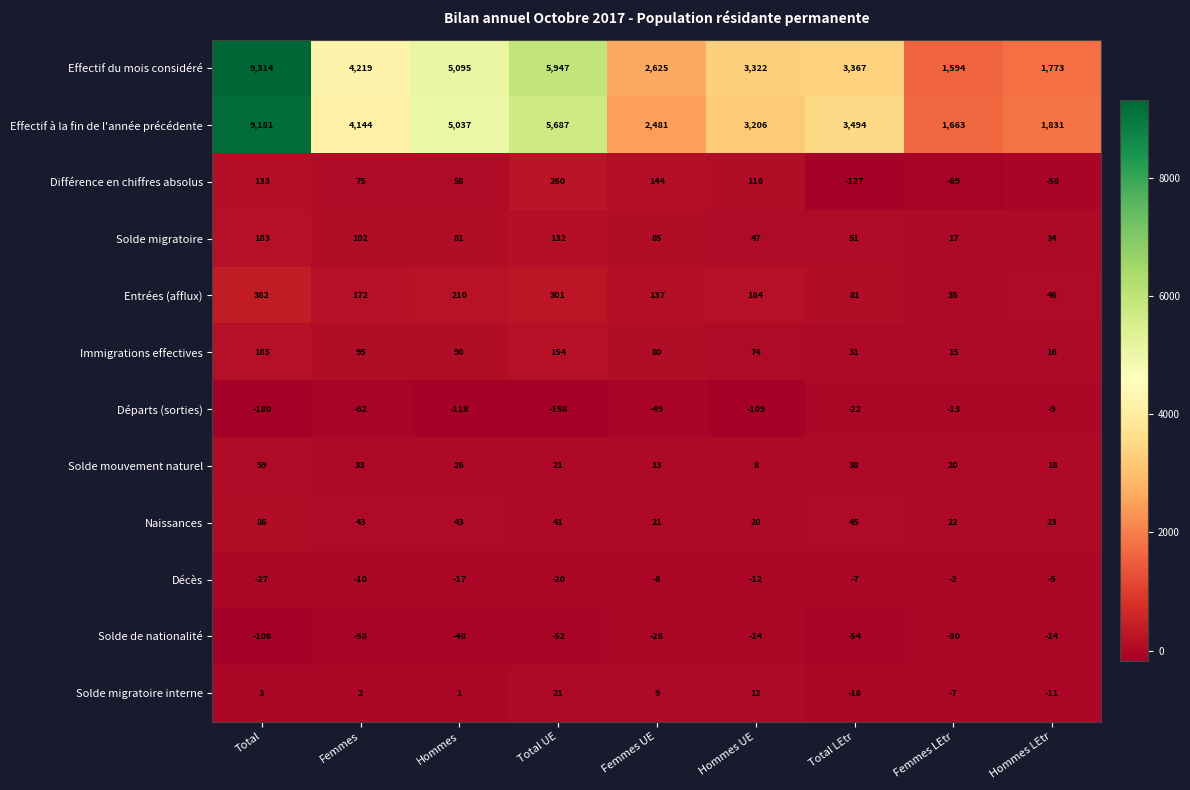

At which label is Départs (sorties) closest to -94?

Hommes UE